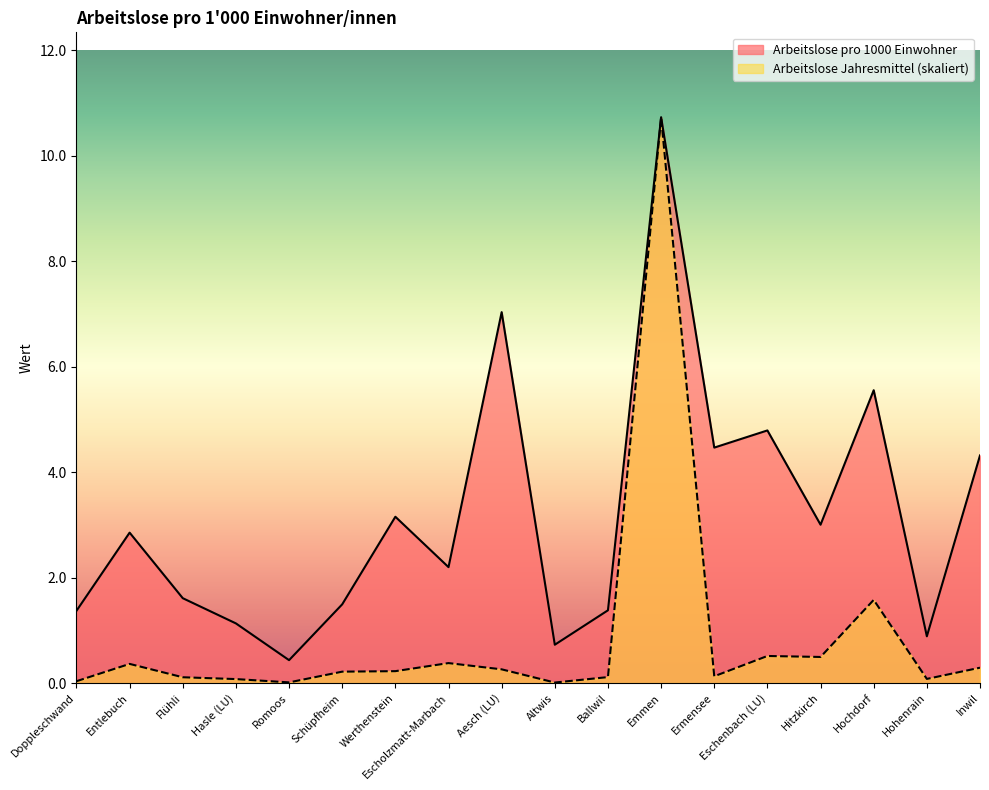

What is the average value of the Arbeitslose pro 1000 Einwohner series?

3.2